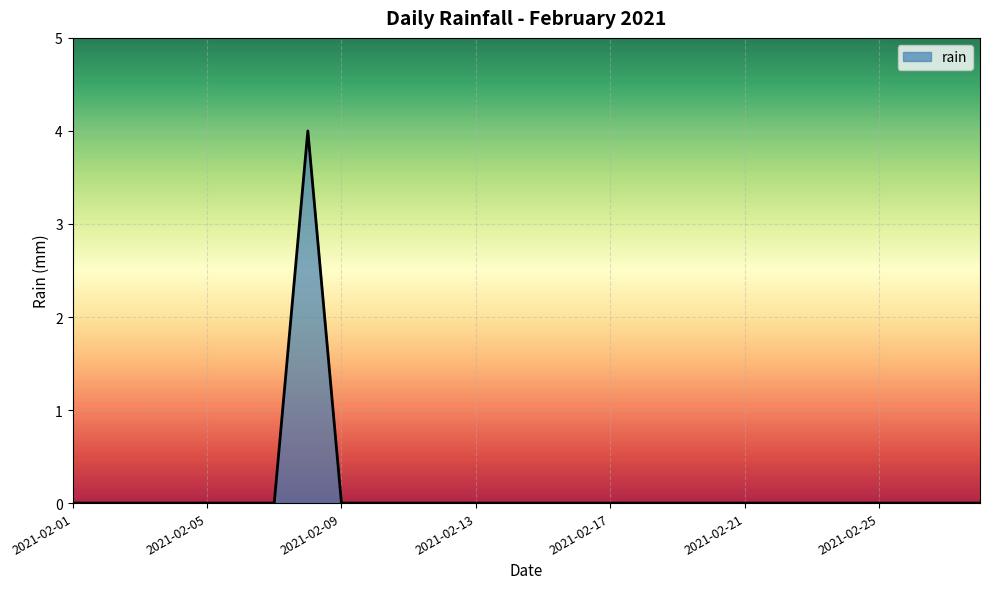

What is the difference between the maximum and minimum values?

4